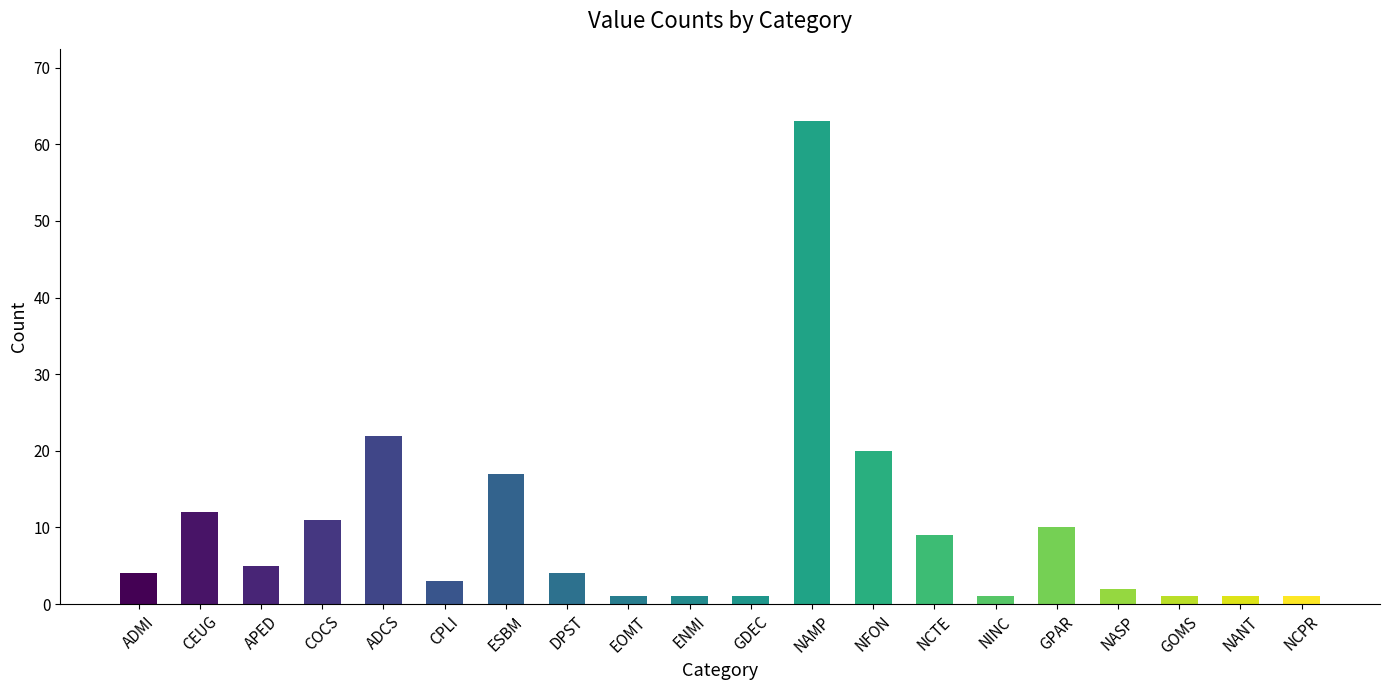

What is the ratio of the value at DPST to the value at NCPR?

4.0